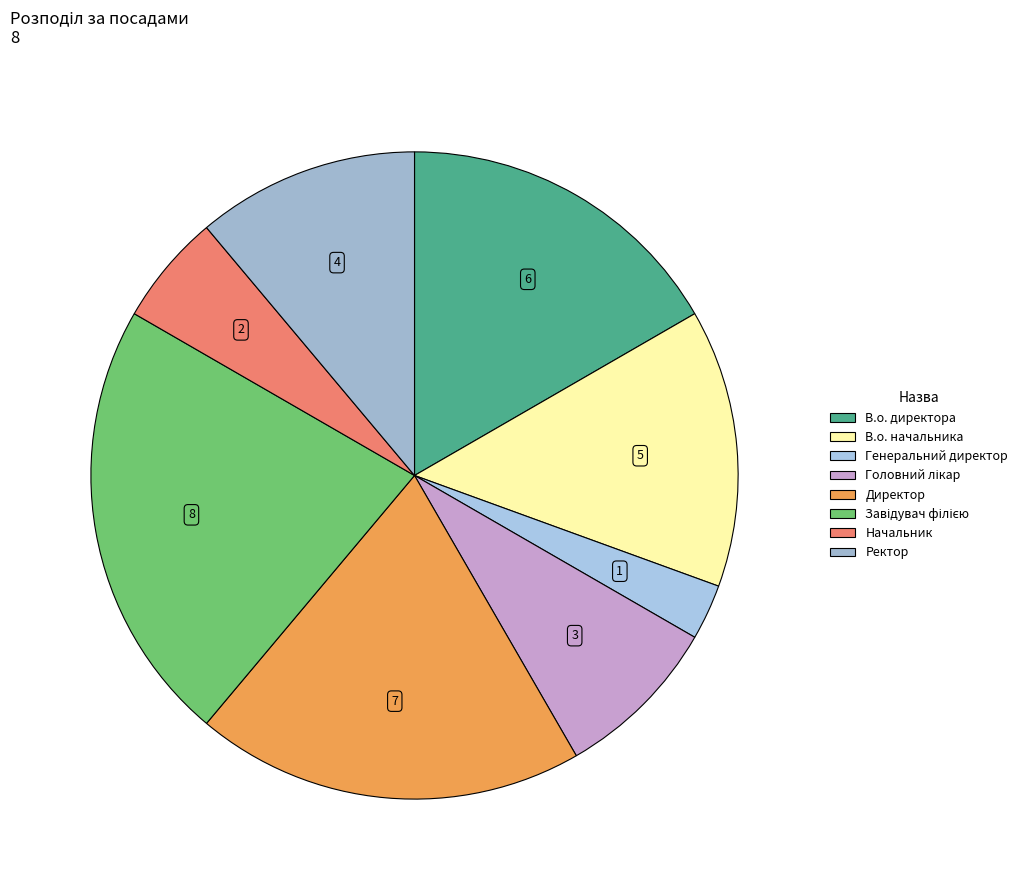

How many slices are in this pie chart?

8